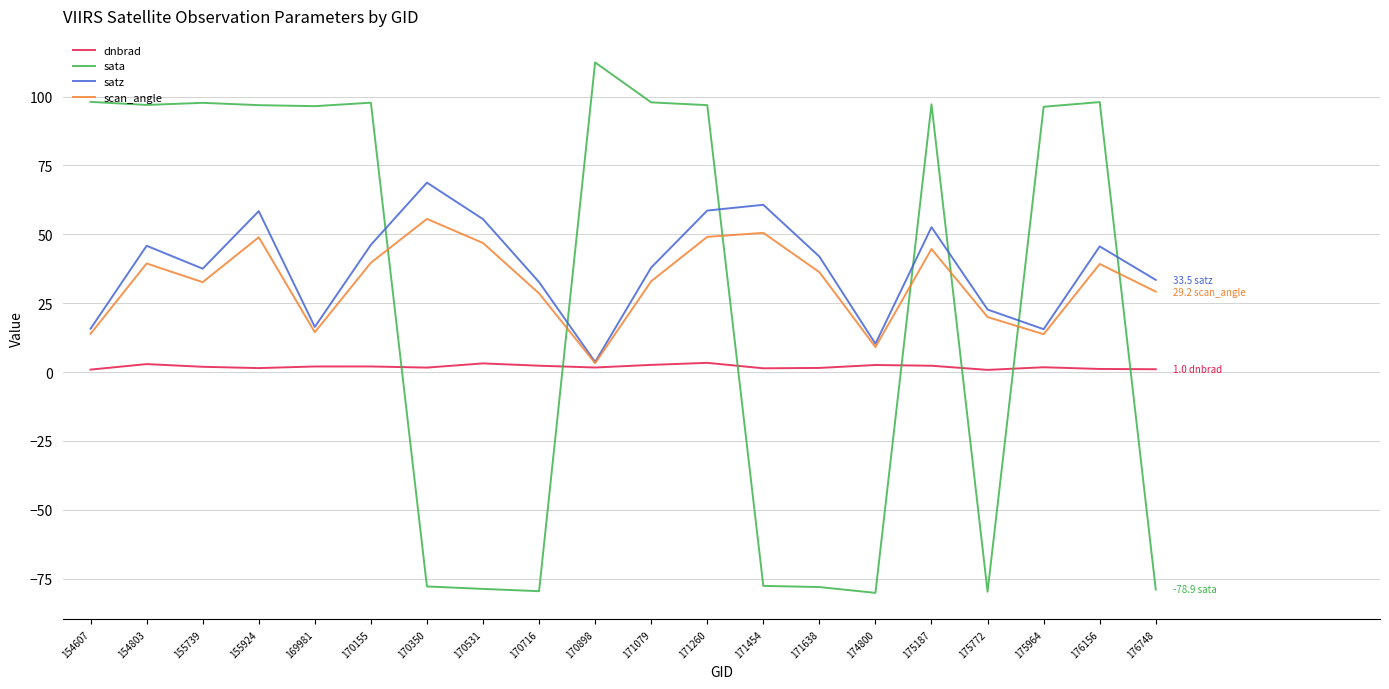

True or false: dnbrad and sata cross at least once.

True